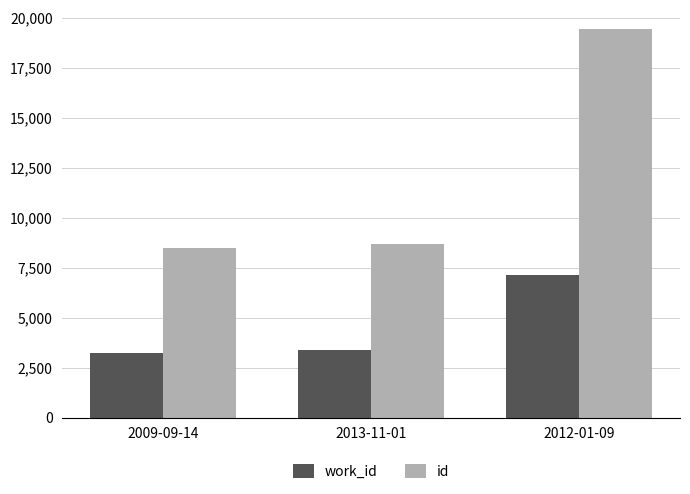

What is the approximate value of id at 2009-09-14, to the nearest 100?

8500